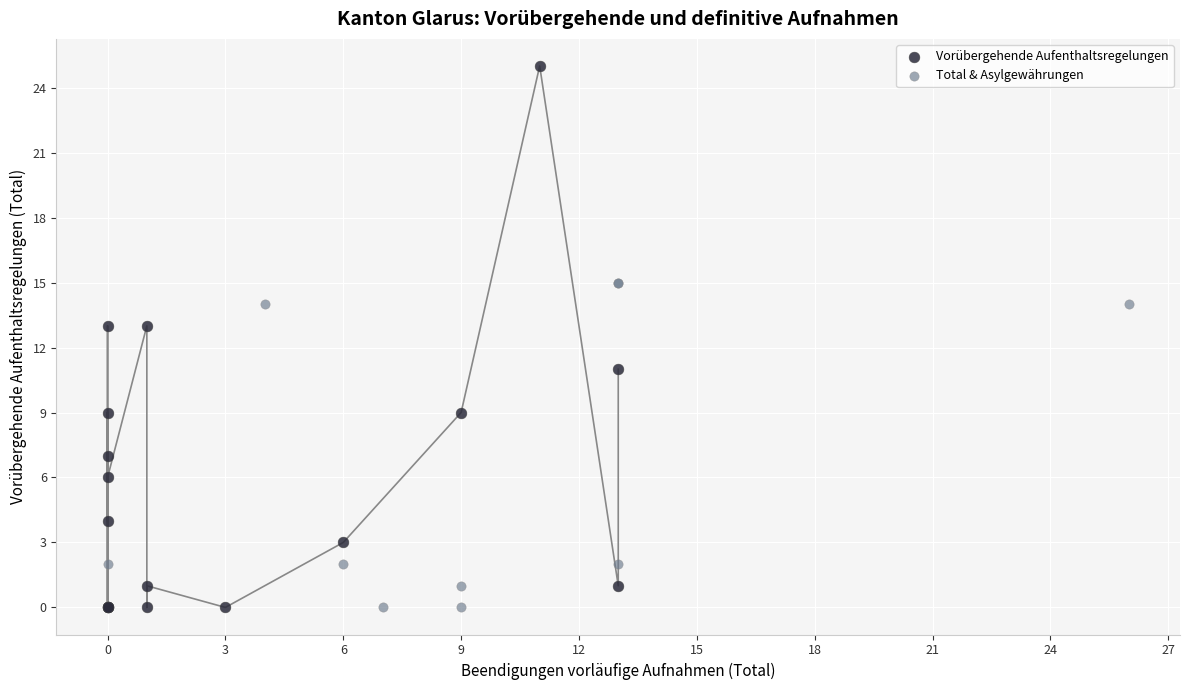

Which series has the widest spread of Y values?

Vorübergehende Aufenthaltsregelungen